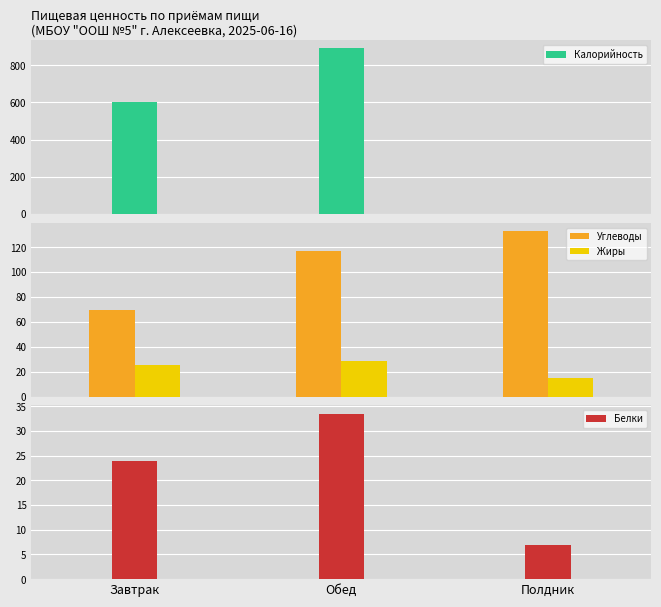

Is it true that Углеводы equals 116.9 at Обед?

True